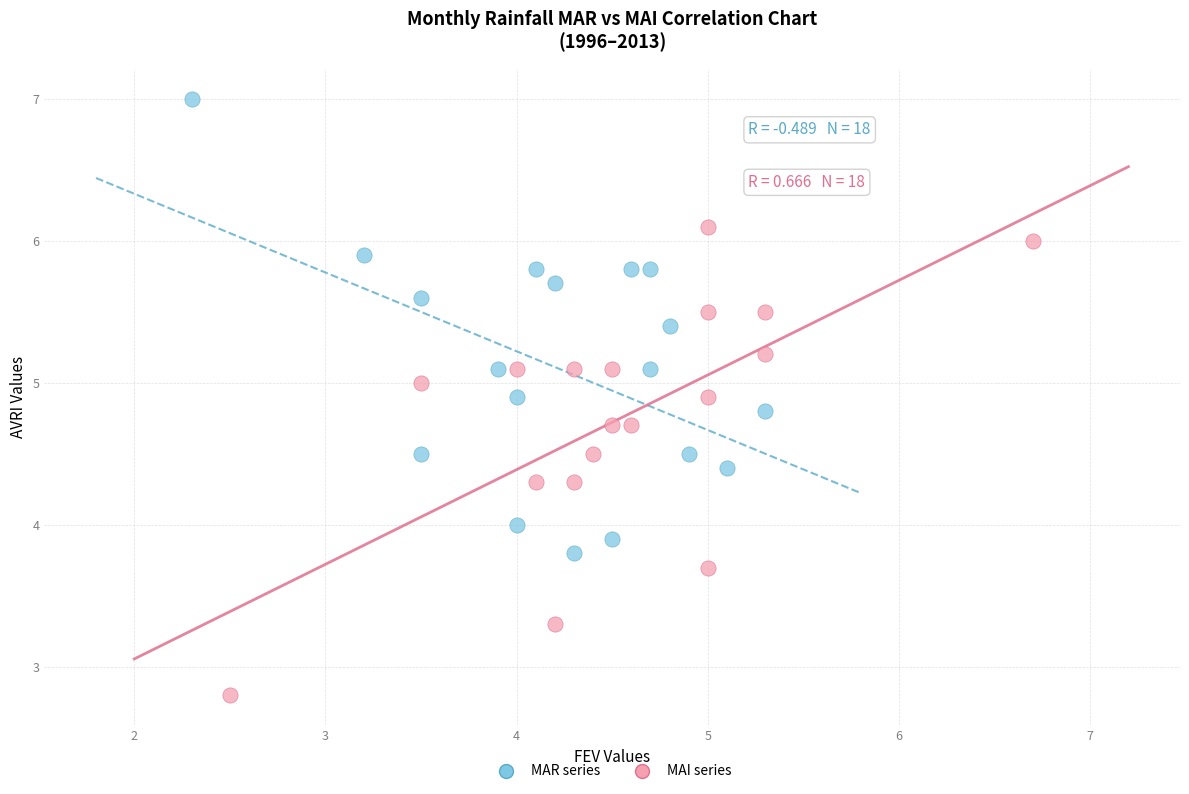

What are all the series names shown in the legend?

MAR series, MAI series